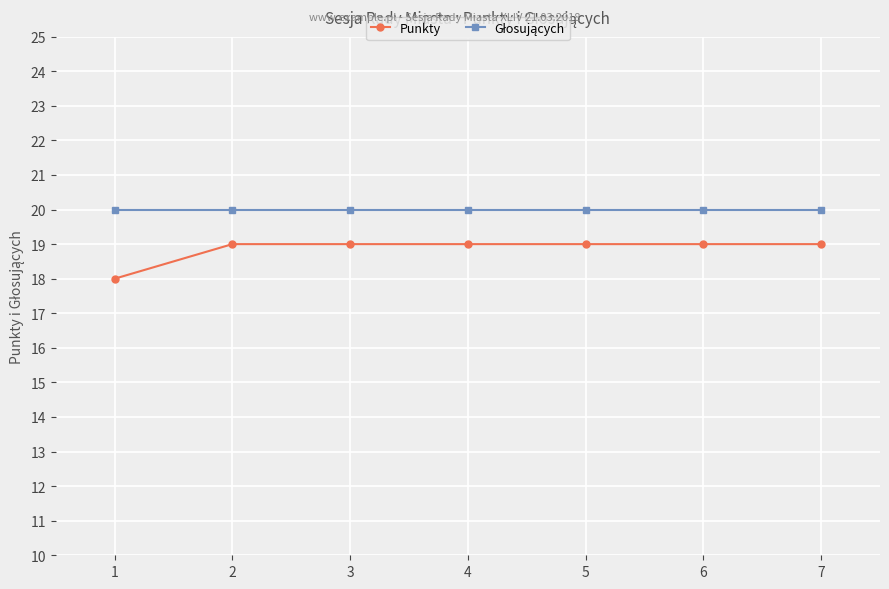

What is the total value across all series at 3?

39